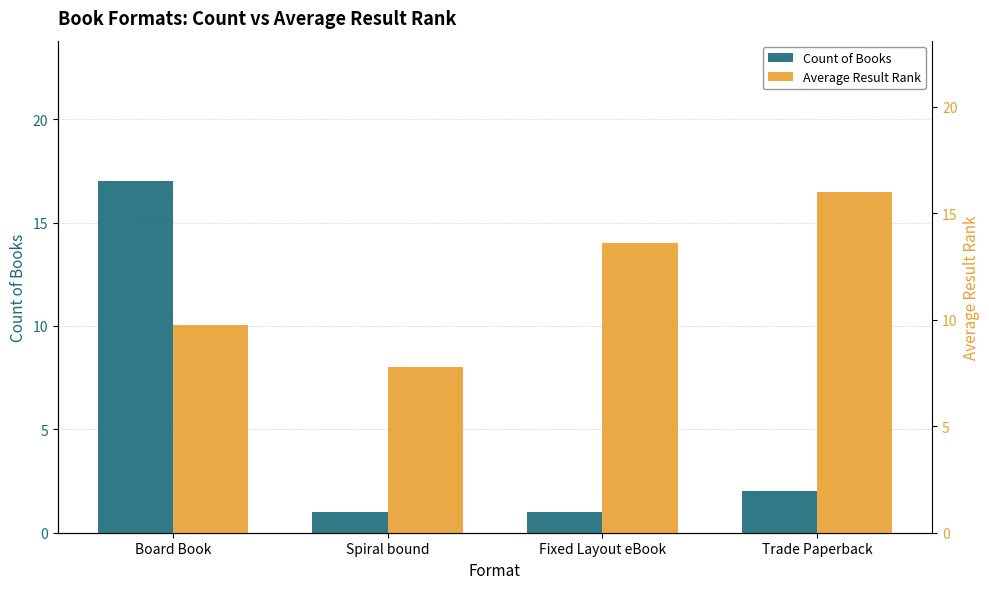

How many groups of bars are there?

4